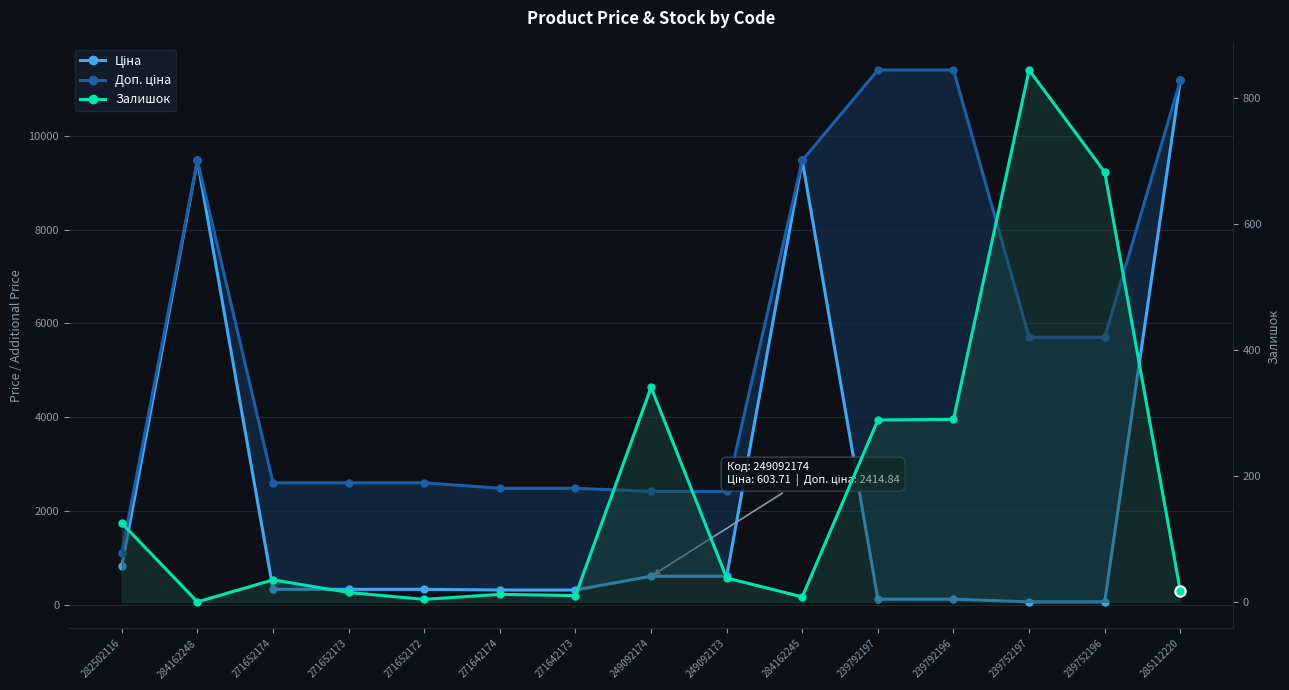

In Залишок, how many points are higher than both neighbors (excluding endpoints)?

4